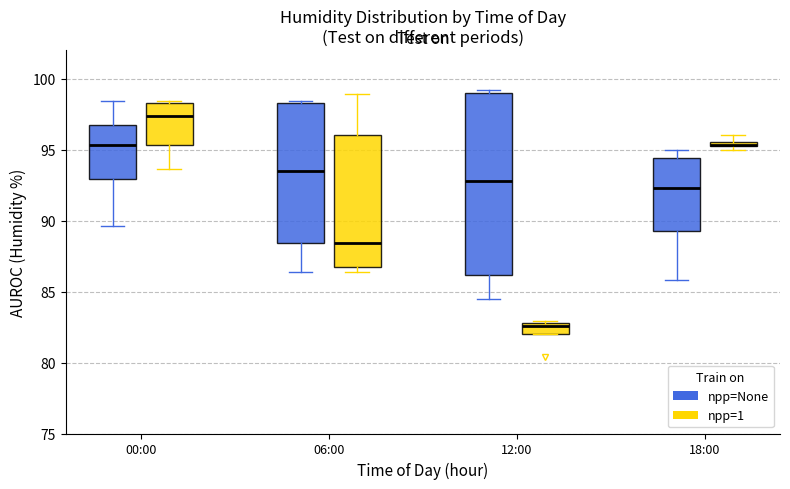

Which box's median line is the highest?

00:00 (npp=1)